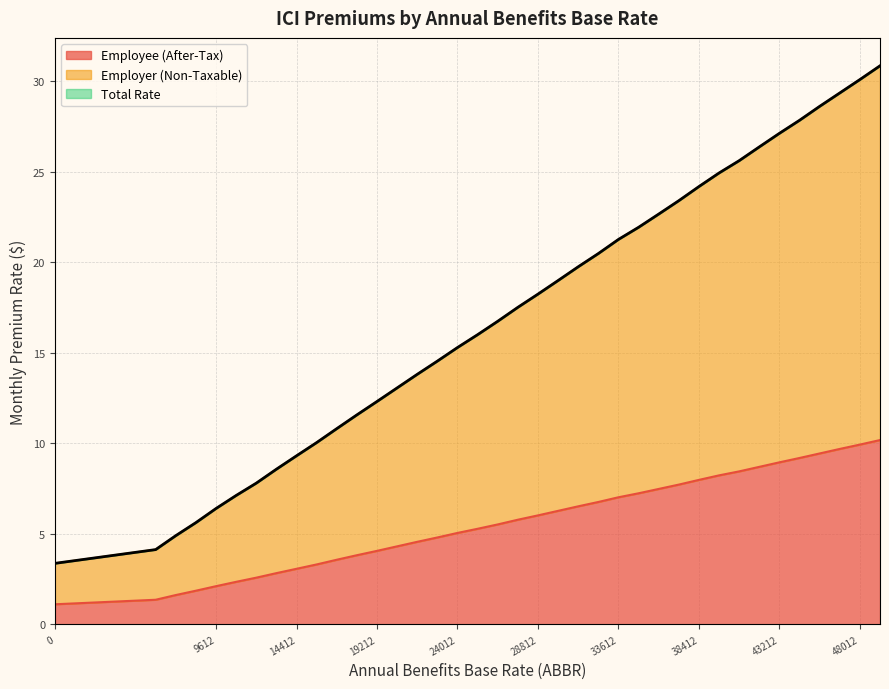

How many values in the Employer (Non-Taxable) series are below 17?

19